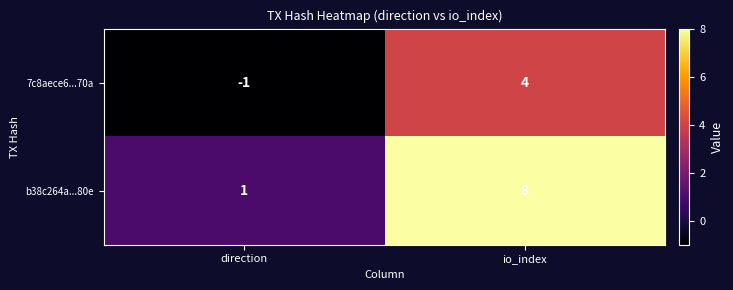

Which category has the highest value across all series?

io_index